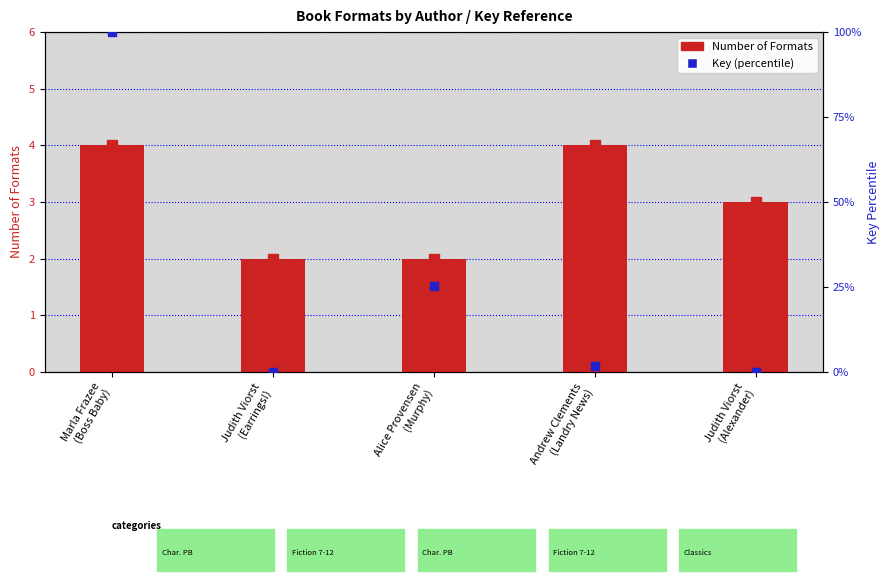

At how many categories does at least one series exceed 21?

2